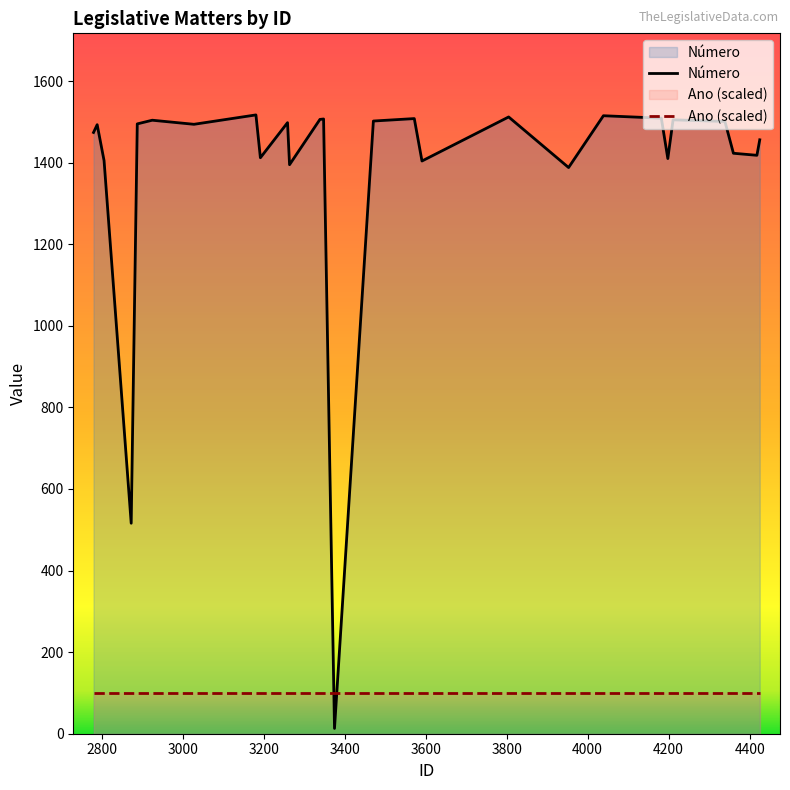

What is the value of the Número point at the 7th from the left?

1494